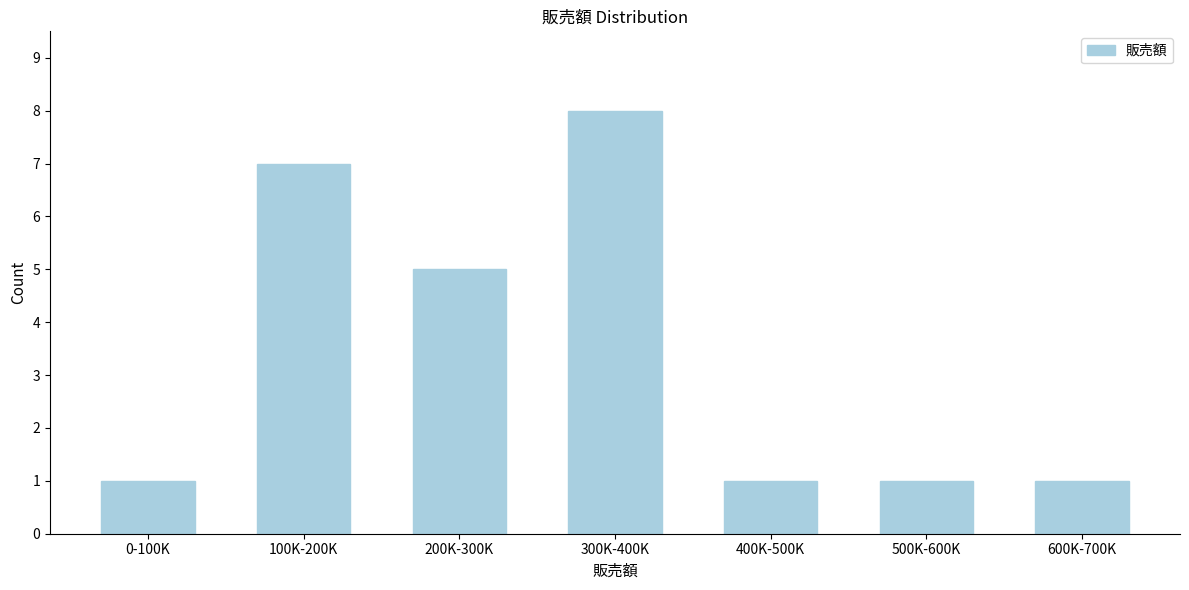

Reading left to right, list all the values displayed in this chart.

1	7	5	8	1	1	1